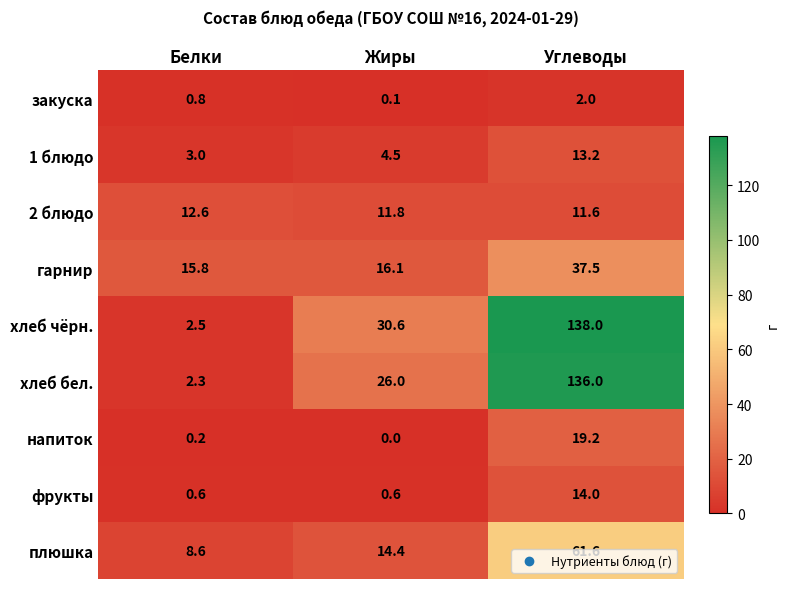

The value of закуска at Углеводы is 2.0. True or false?

True